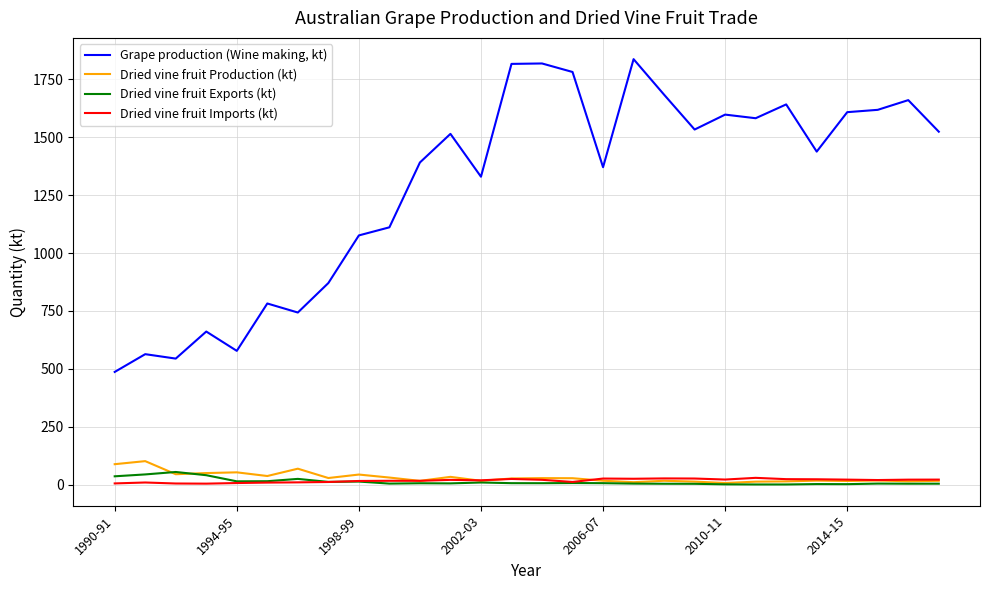

True or false: Grape production (Wine making, kt) and Dried vine fruit Production (kt) intersect in this chart.

False